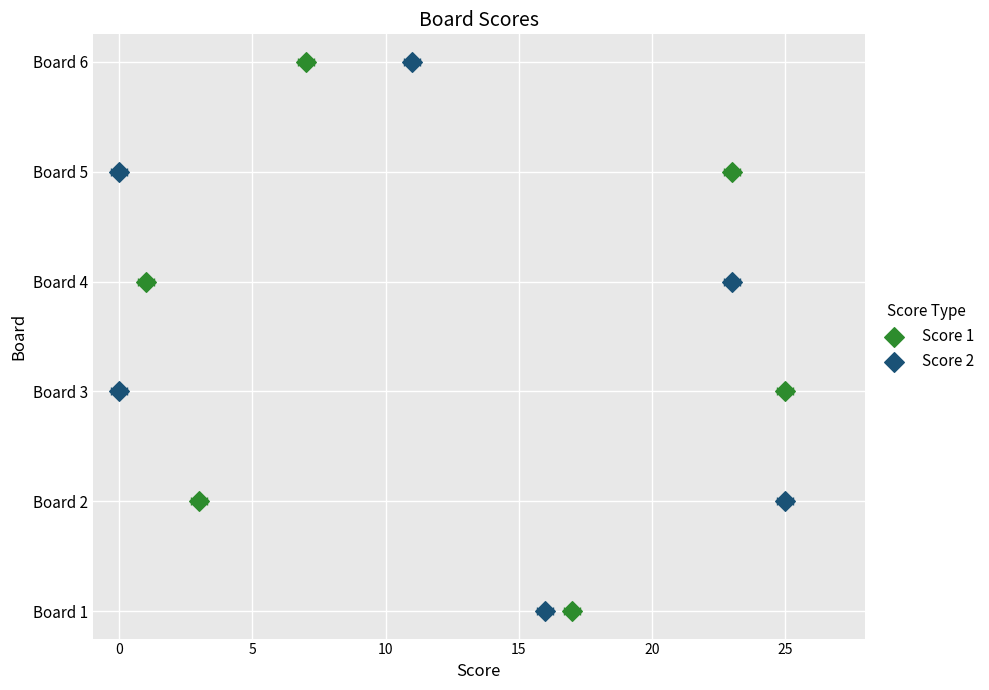

What are all the series names shown in the legend?

Score 1, Score 2